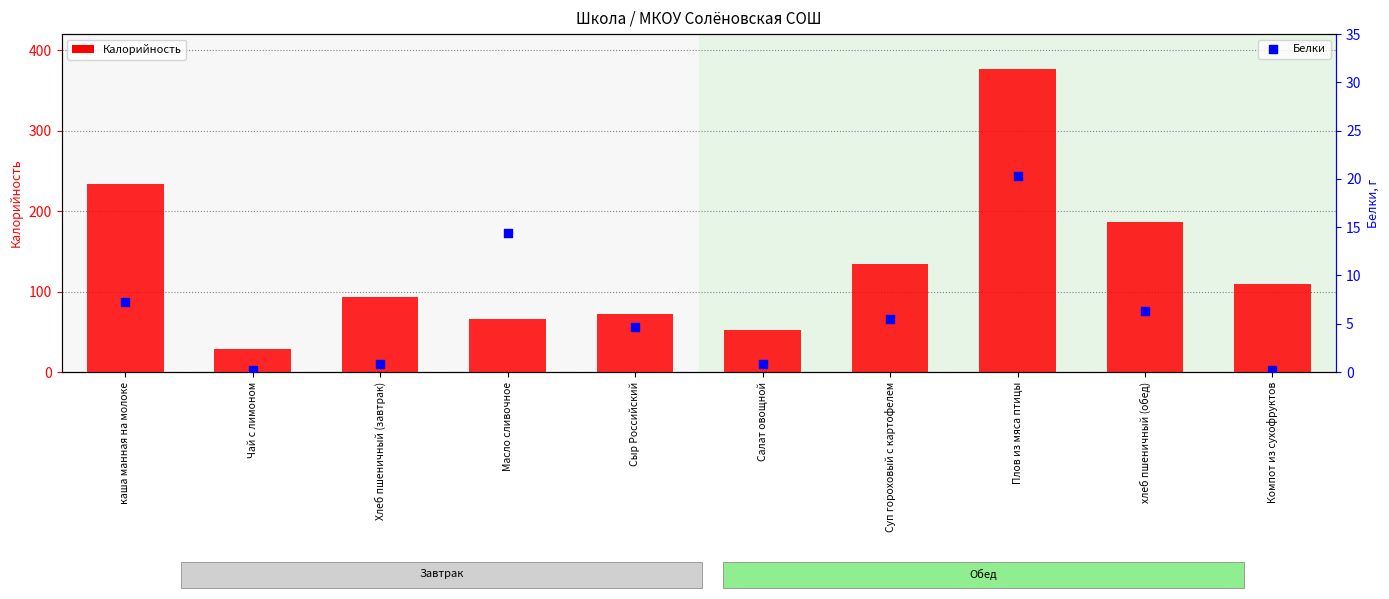

What are all the series names shown in the legend?

Калорийность, Белки